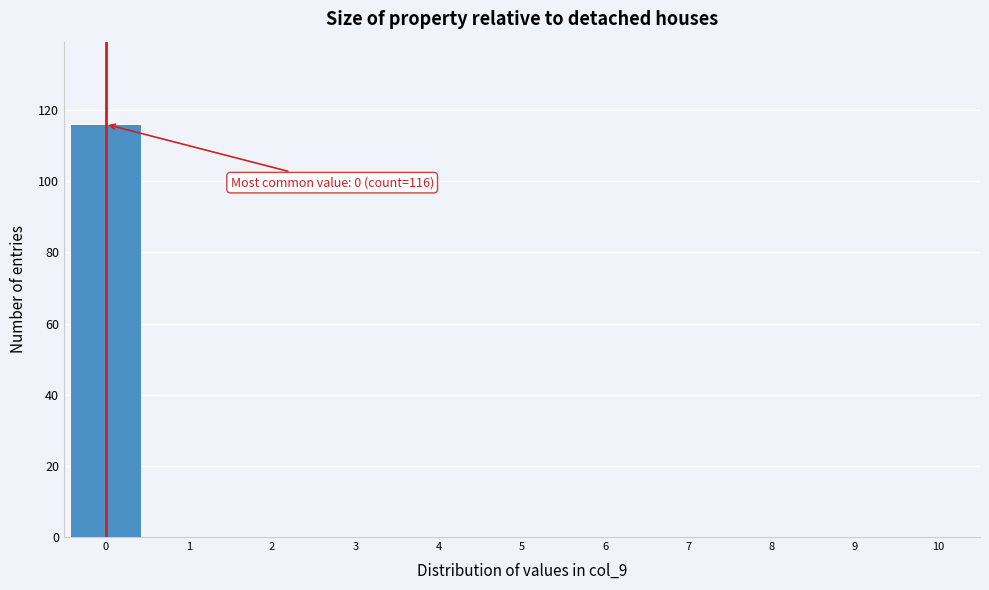

Over which range of the x-axis is the bar tallest?

-0.5 to 0.5